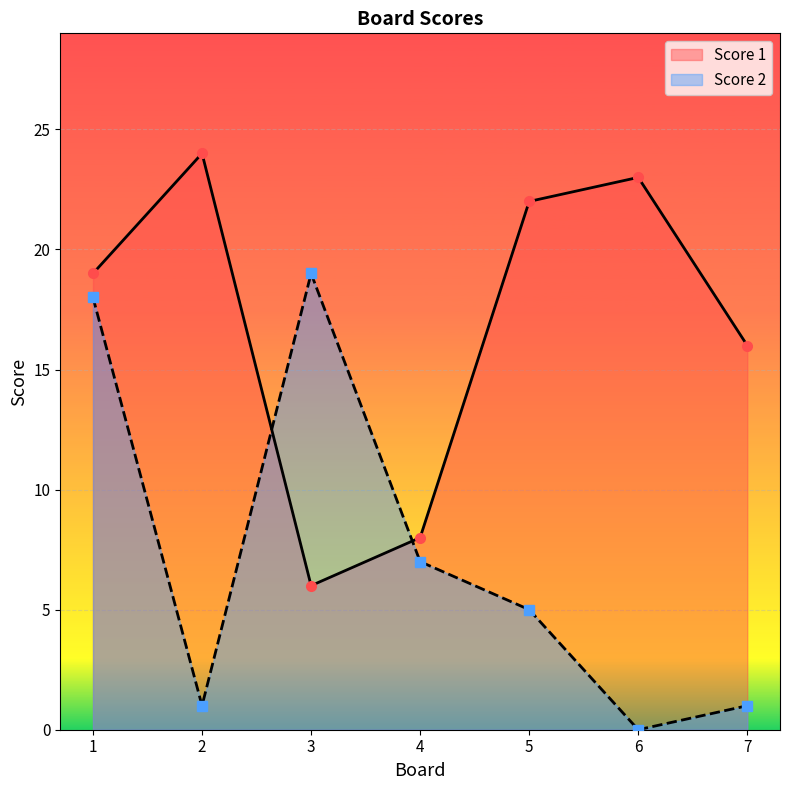

True or false: Score 2 has a value of 0 at 2.

False